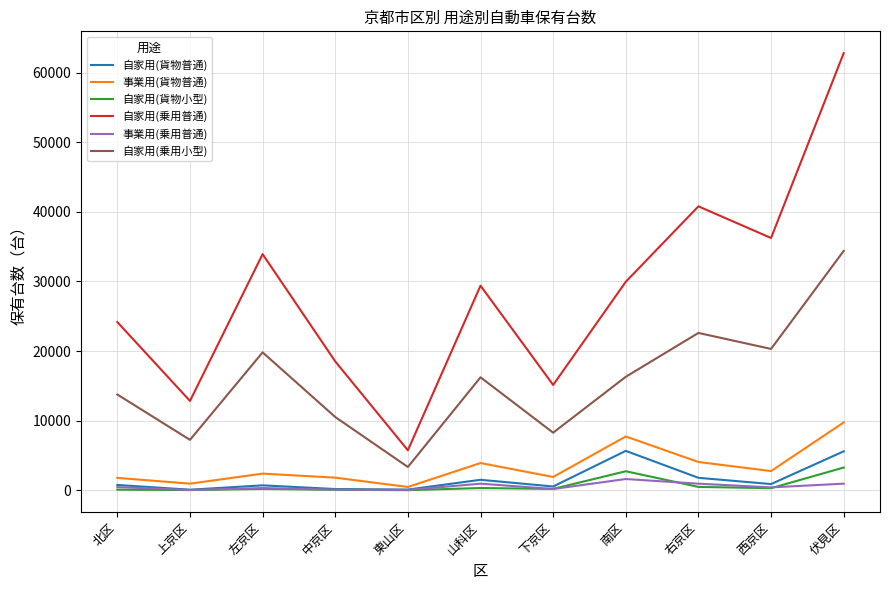

At which category is the sum across all series the highest?

伏見区